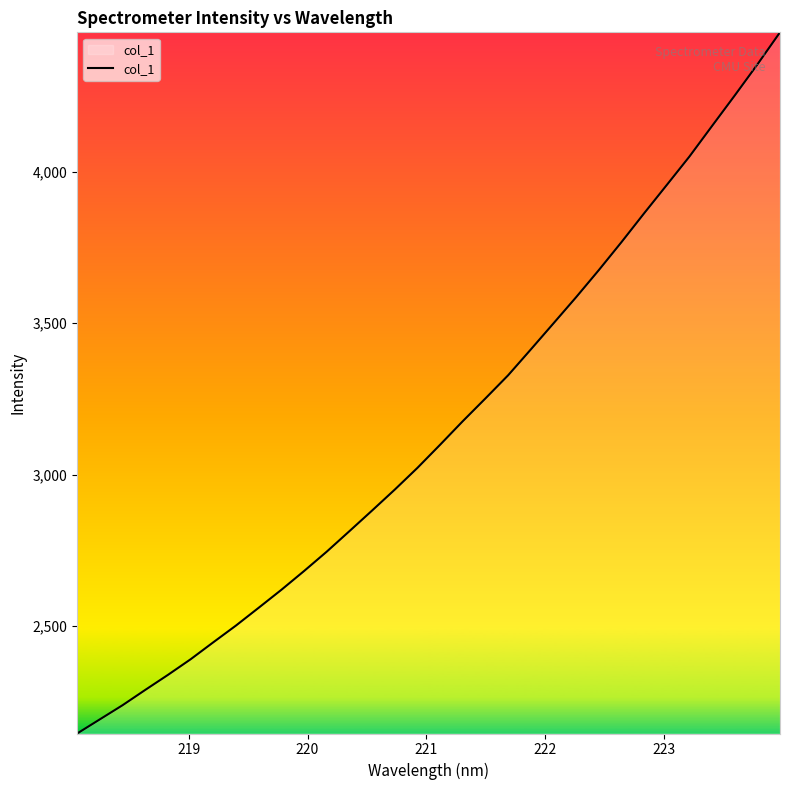

What is the greatest value displayed?

4461.1